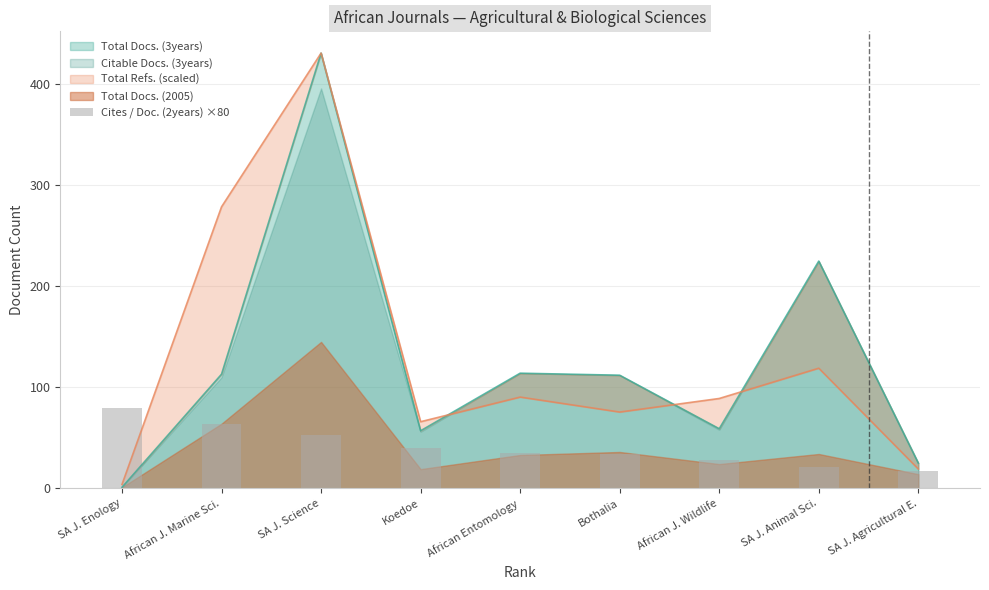

Is it true that Total Docs. (3years) equals 57 at Koedoe?

True